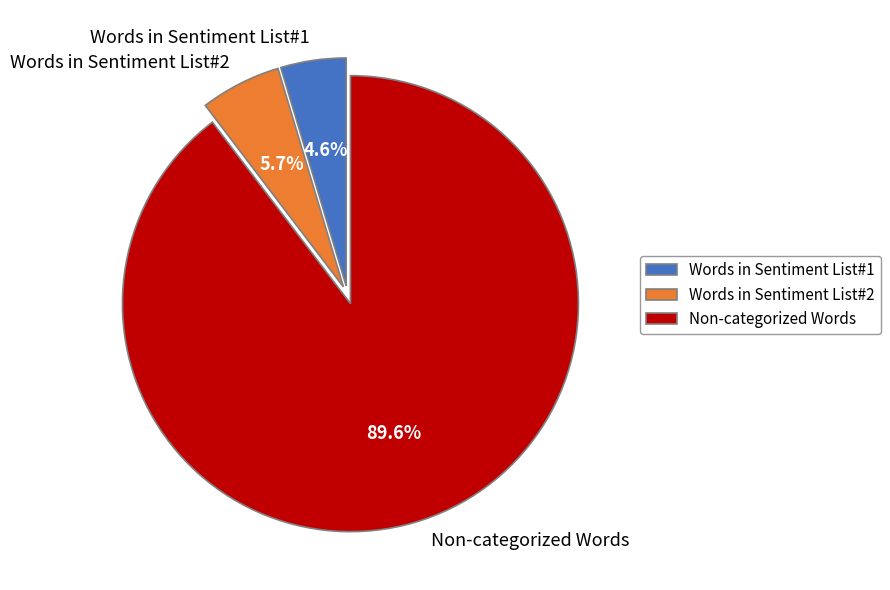

How much of the chart is everything except Words in Sentiment List#2?

94.3%